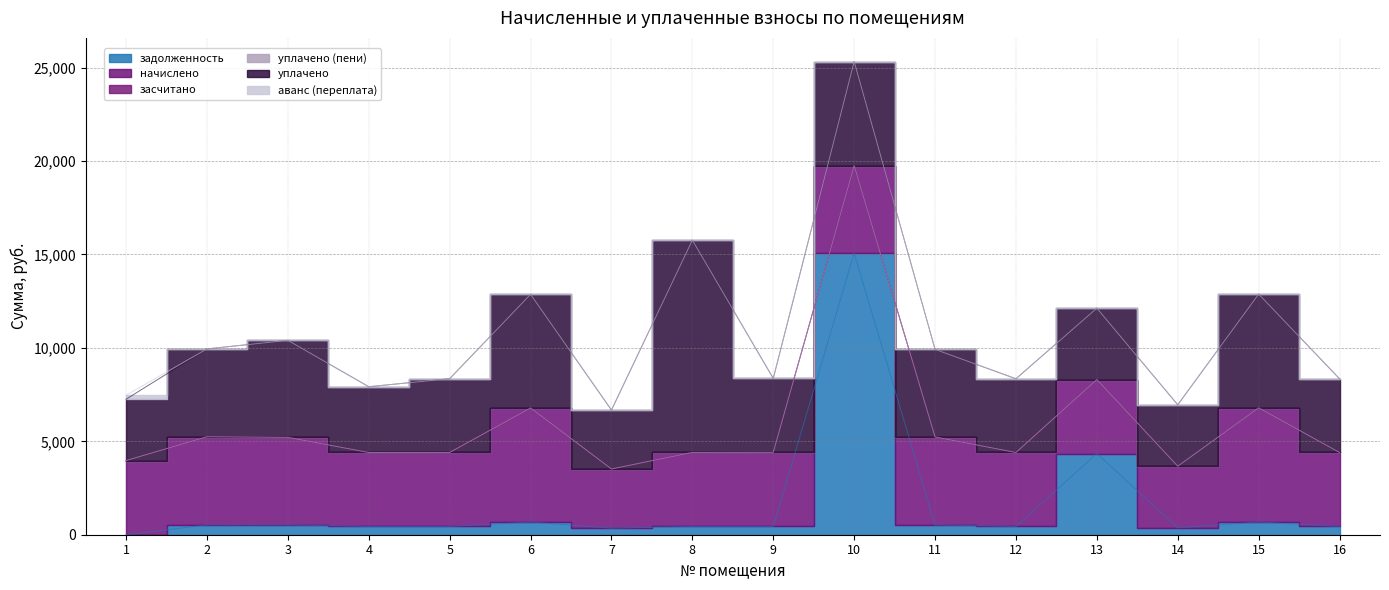

What is the average value of the уплачено series?

4783.9